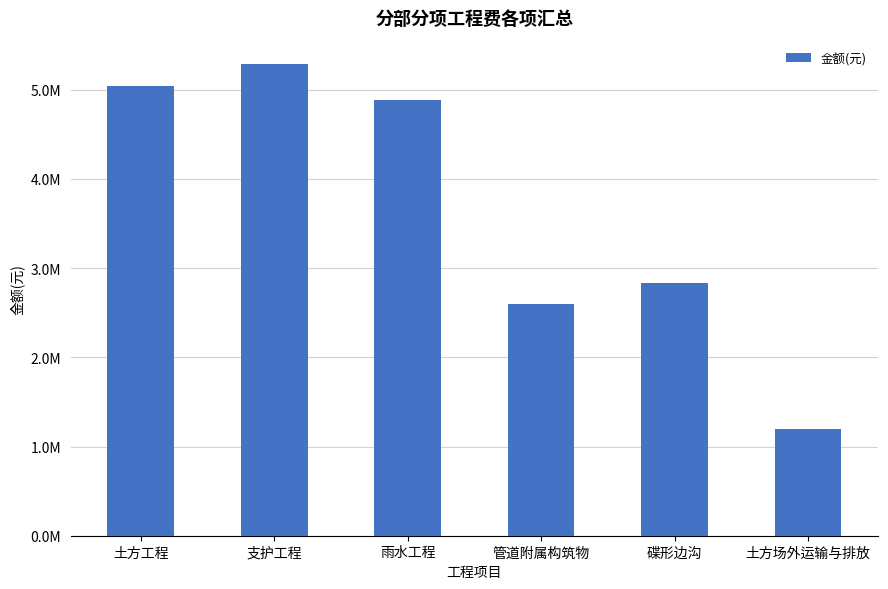

Are the bars horizontal?

No